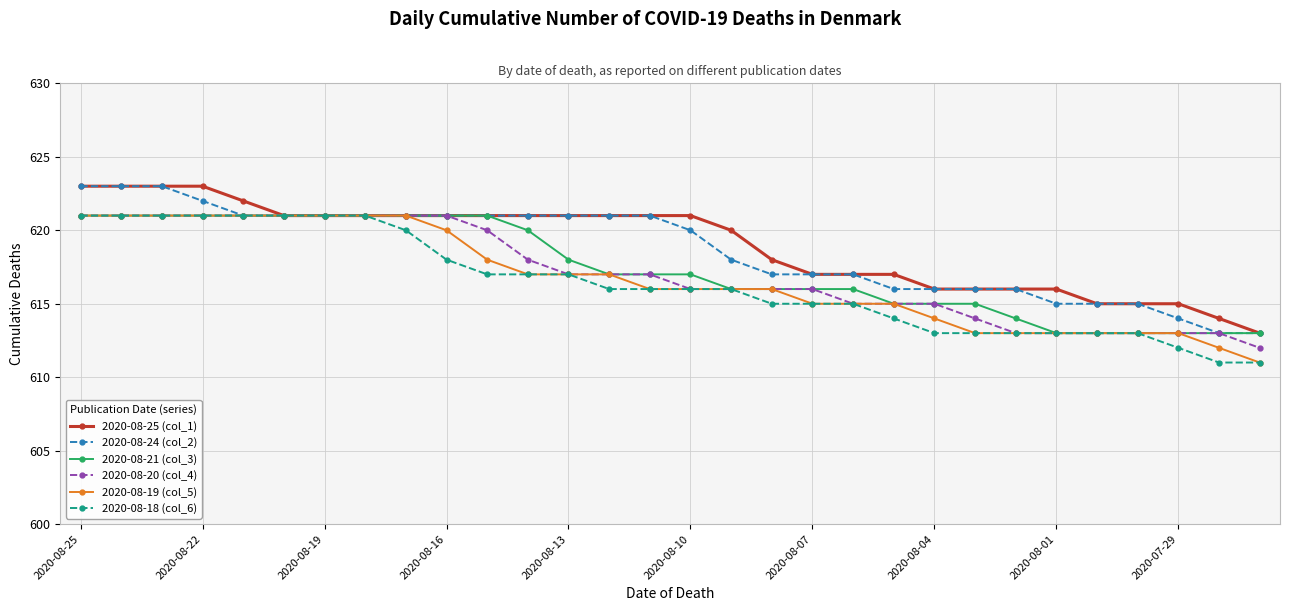

How many lines are shown in the chart?

6